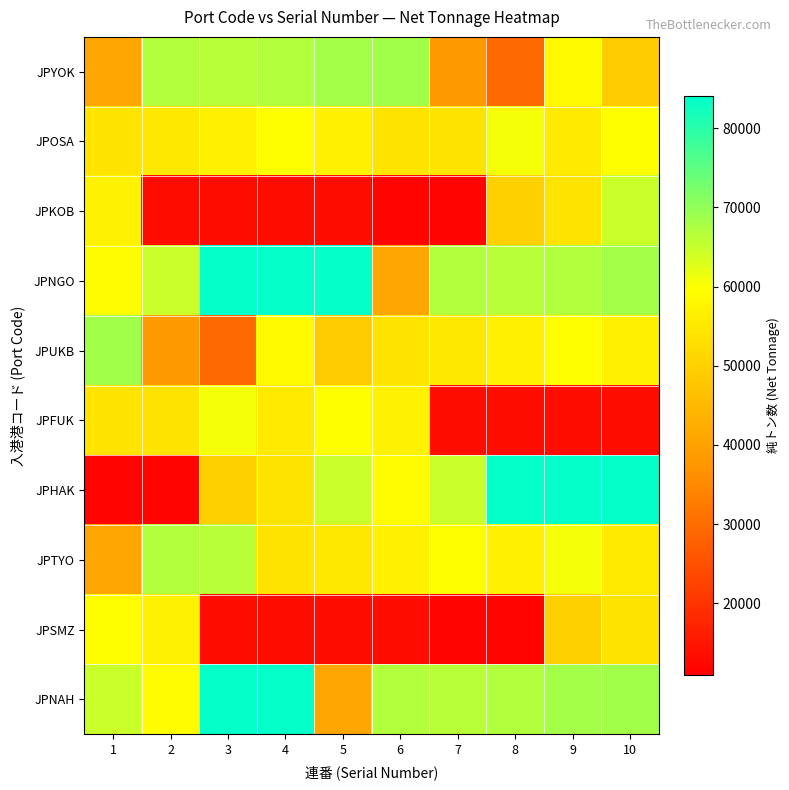

What is the smallest value displayed?

11808